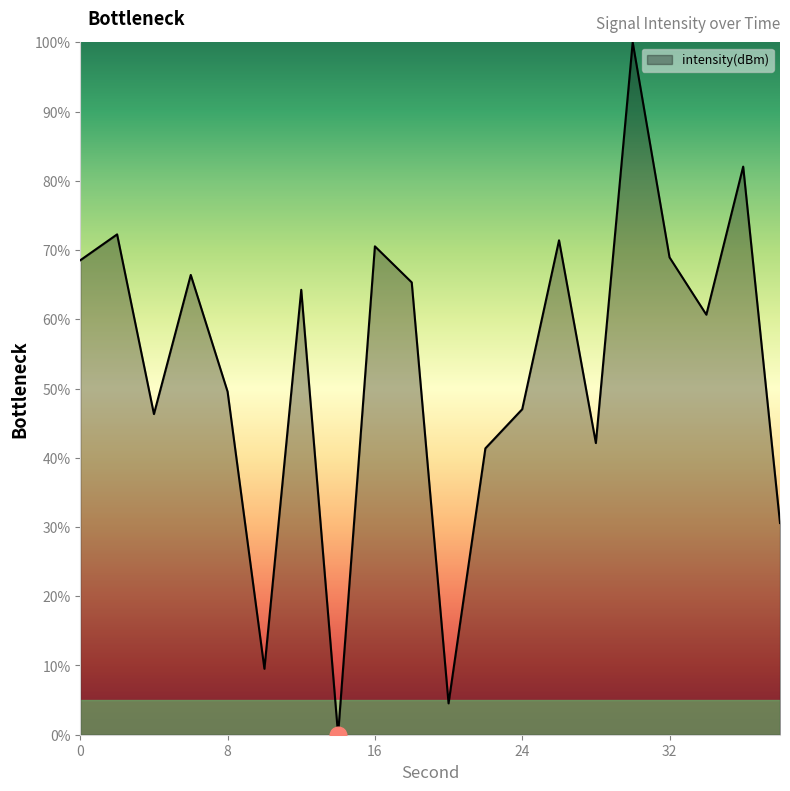

What is the maximum value shown in the chart?

100.0